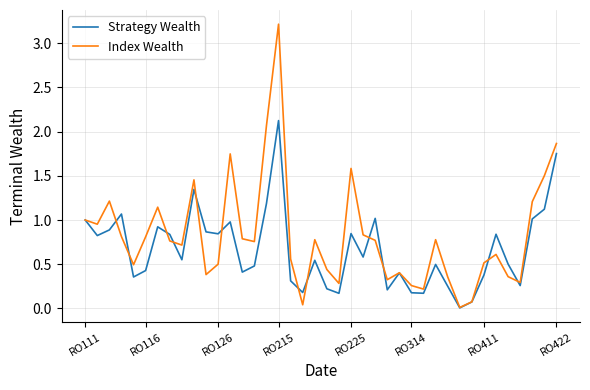

Which series has the widest spread of values?

Index Wealth